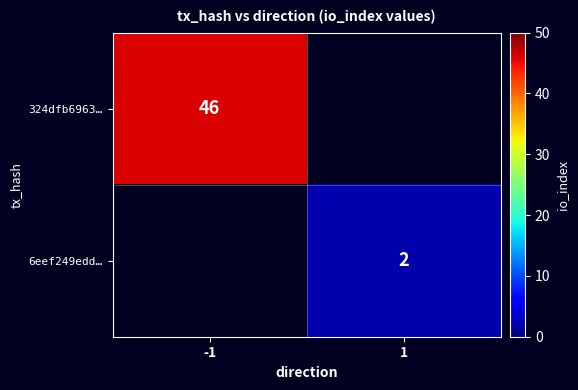

How many series are shown in this chart?

2